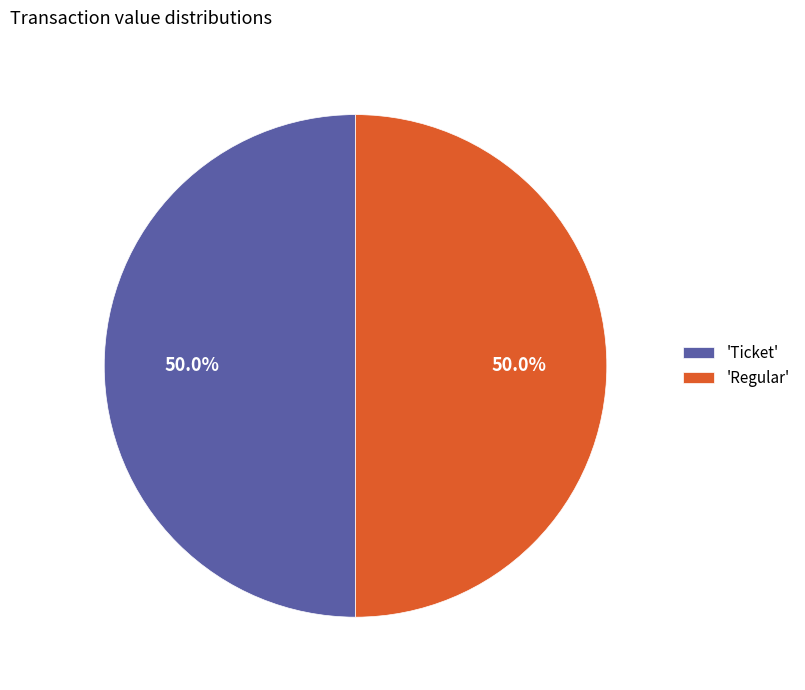

What is the total percentage of 'Ticket' and 'Regular'?

100.0%